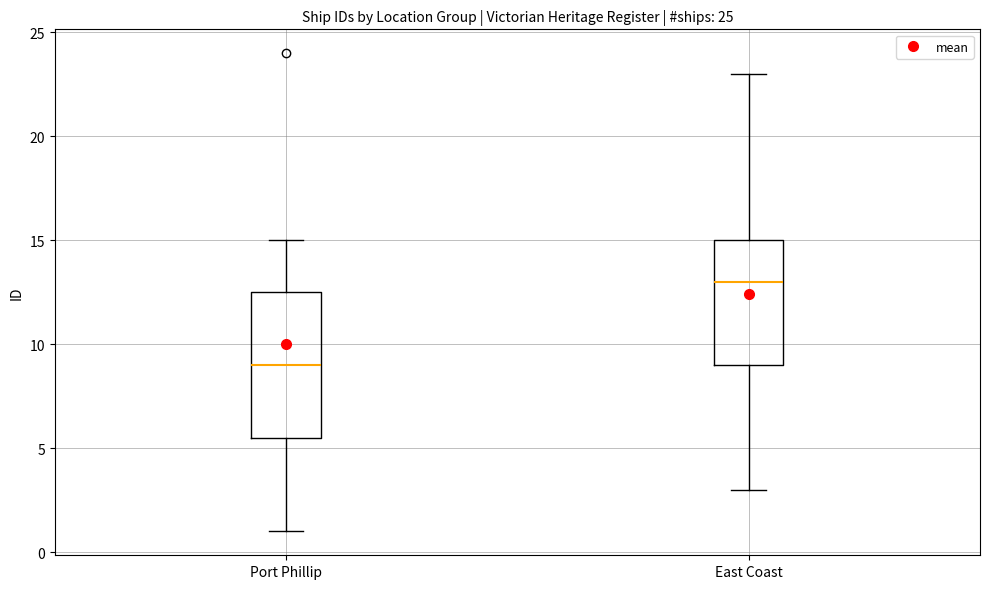

Reading left to right, read every box against the y-axis: the position of its median line, the range the box covers, and the ends of its whiskers. The values are not printed on the chart, so give them approximately, as read against the axis.

Port Phillip: median 9.0, box 5.5 to 12.5, whiskers 1.0 to 15.0
East Coast: median 13.0, box 9.0 to 15.0, whiskers 3.0 to 23.0